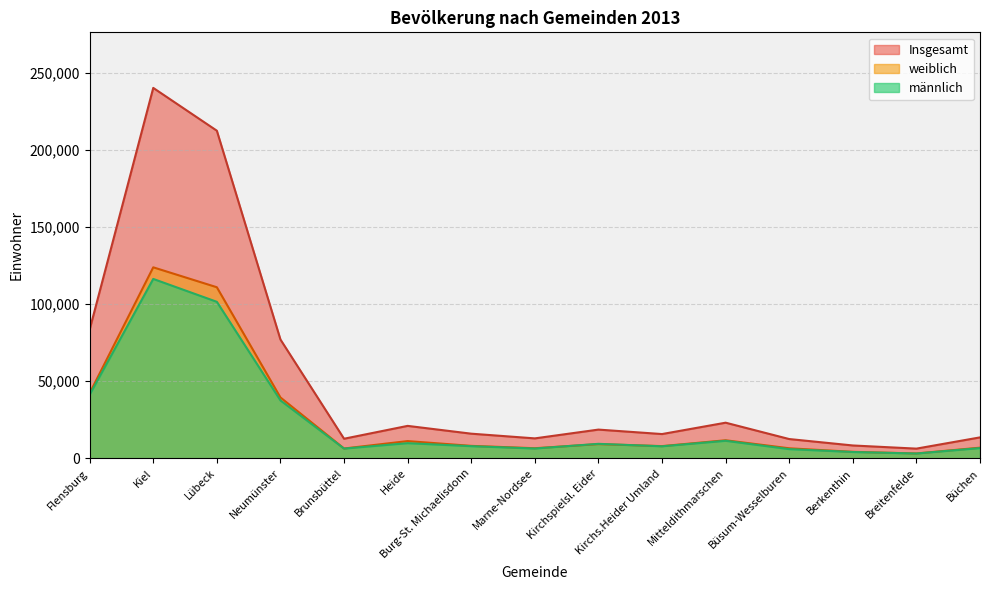

How many interior local valleys does the weiblich series have?

4